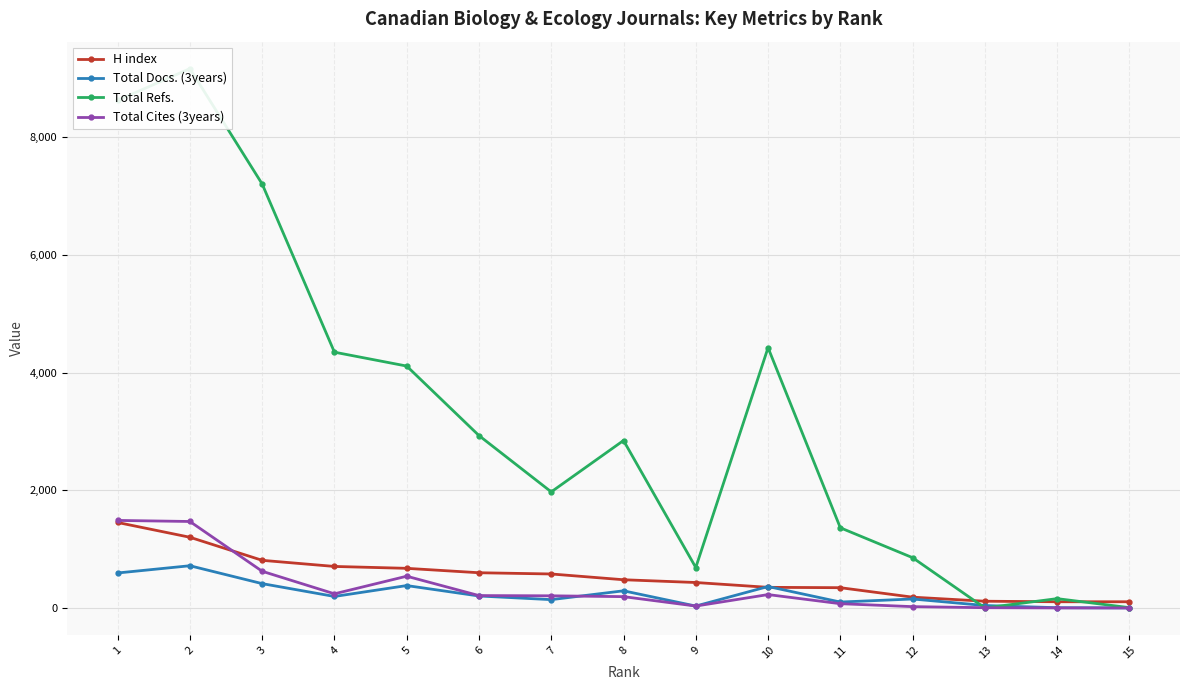

At which label does Total Docs. (3years) reach its peak?

2